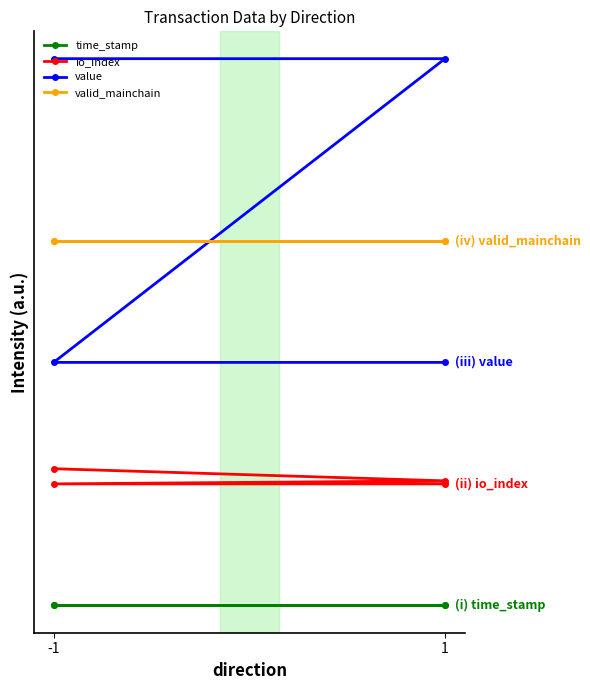

True or false: io_index has more than 0 interior local peaks.

False